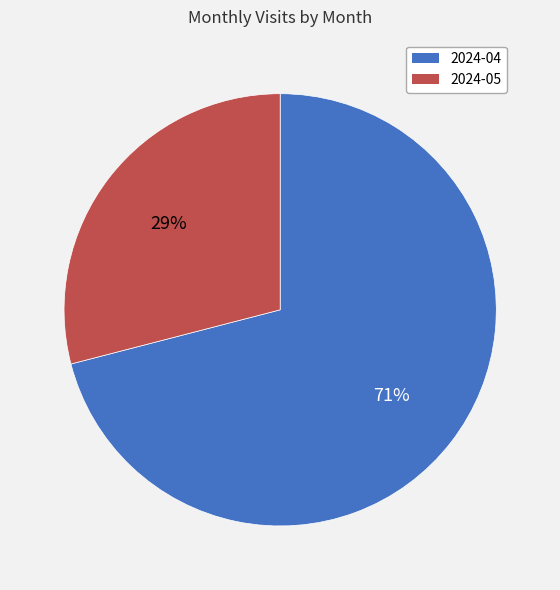

Between 2024-04 and 2024-05, which is larger?

2024-04